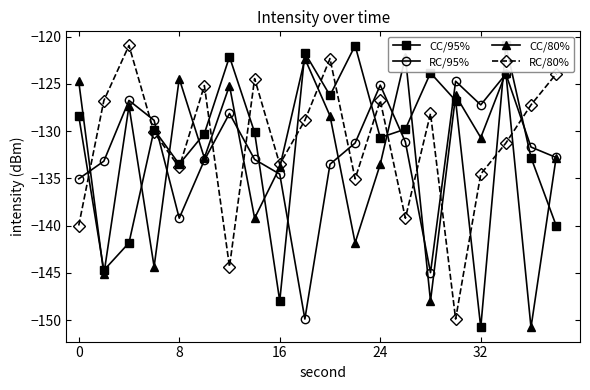

In RC/95%, how many points are lower than both neighbors (excluding endpoints)?

4